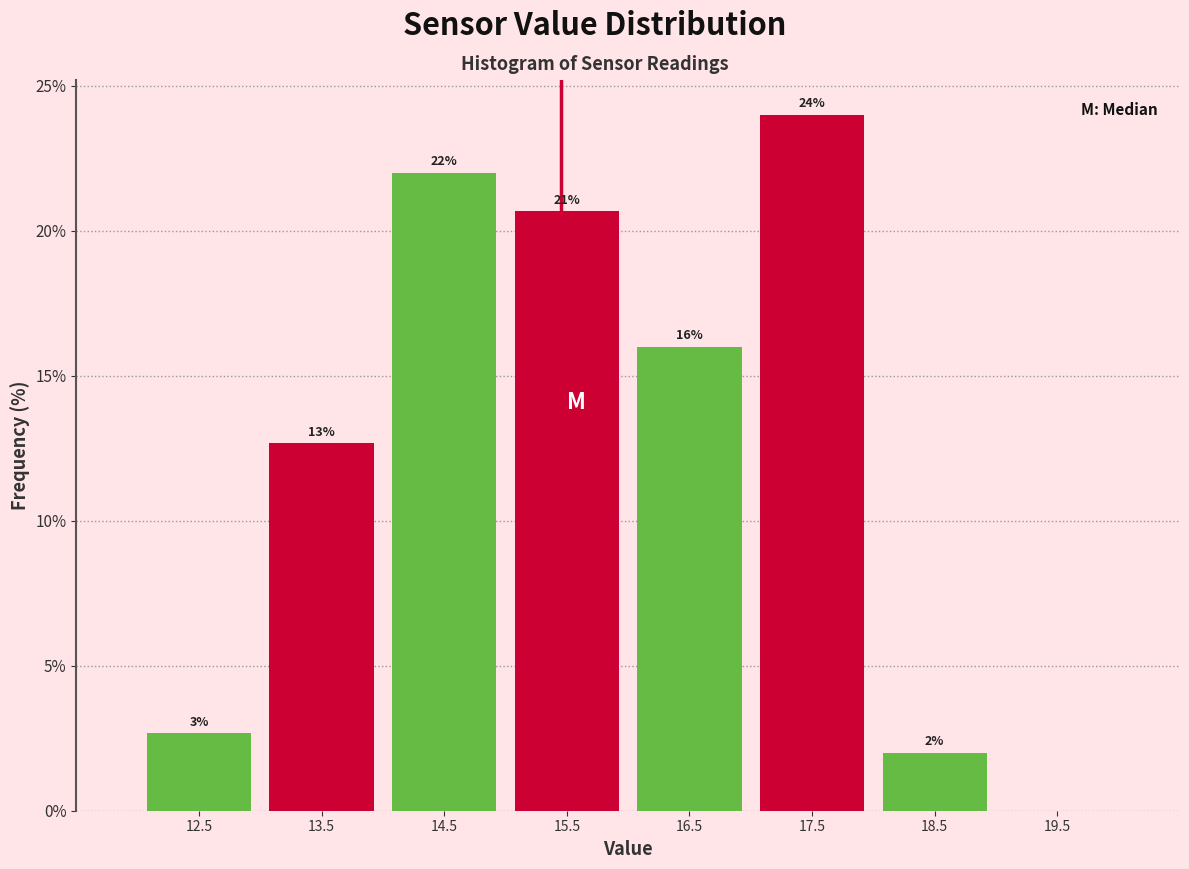

Over which range of the x-axis is the bar tallest?

17 to 18